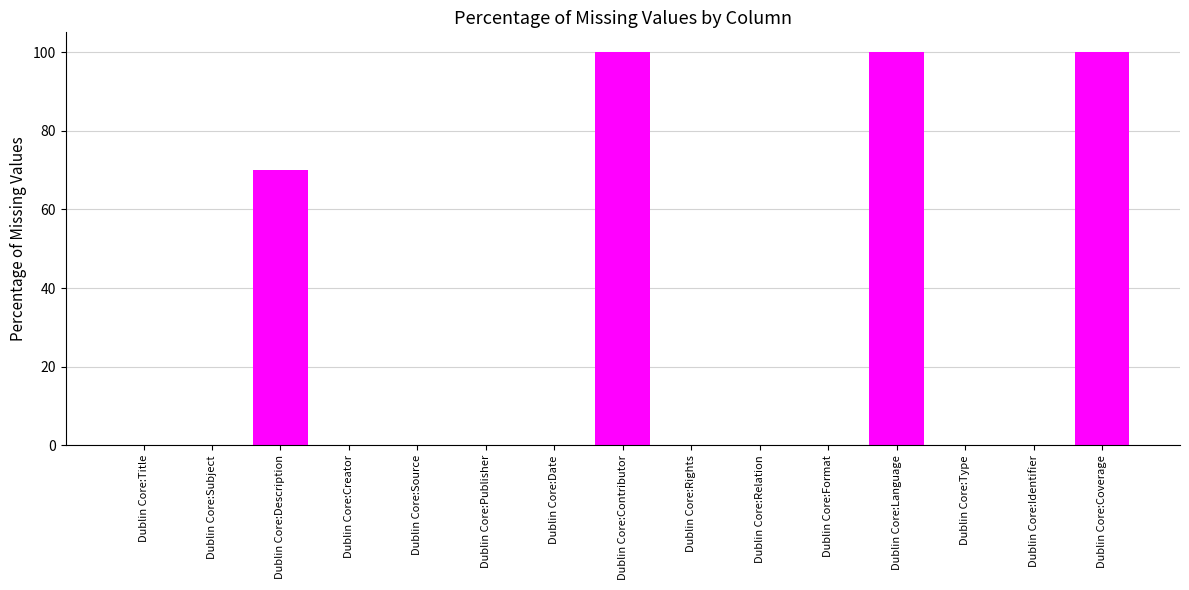

Count the number of categories in the chart.

15